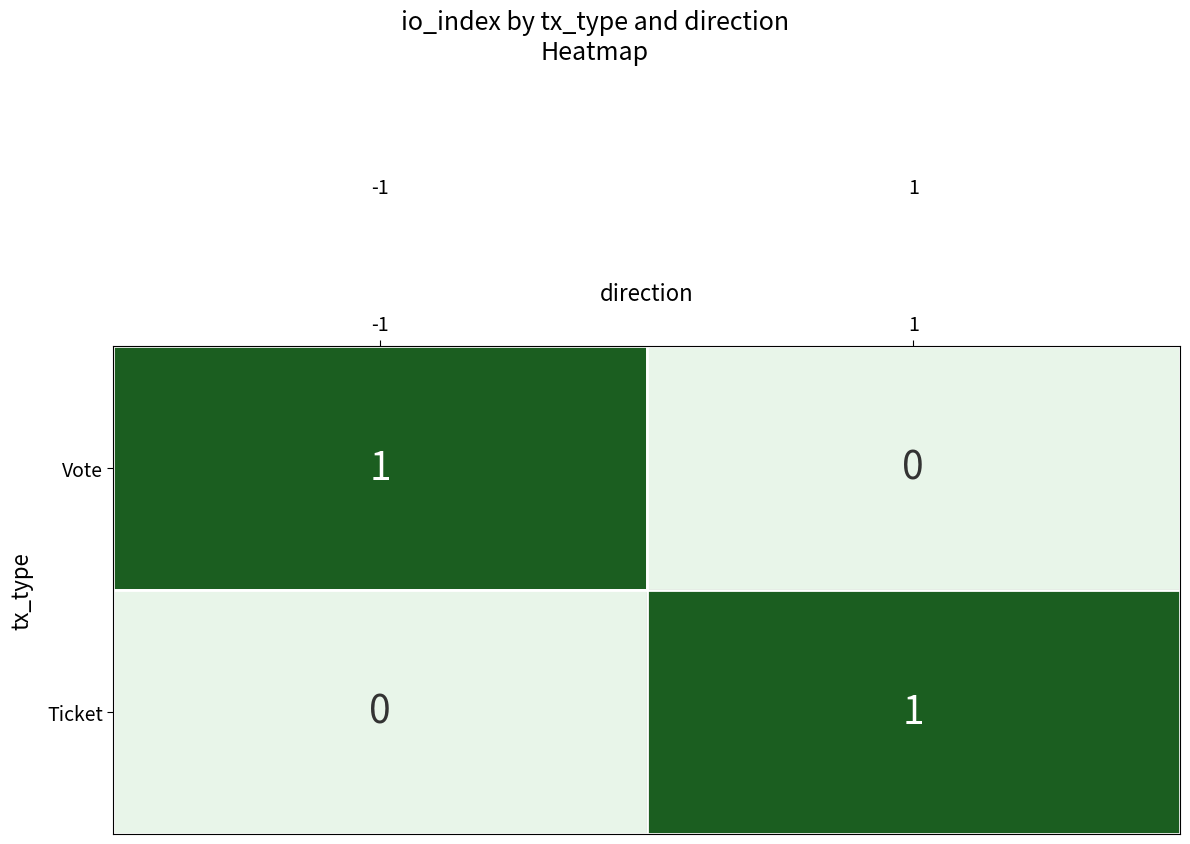

At -1, list the series in order from smallest to largest.

Ticket, Vote